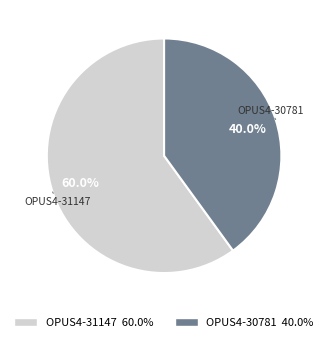

To the nearest percent, what portion does OPUS4-31147 represent?

60%